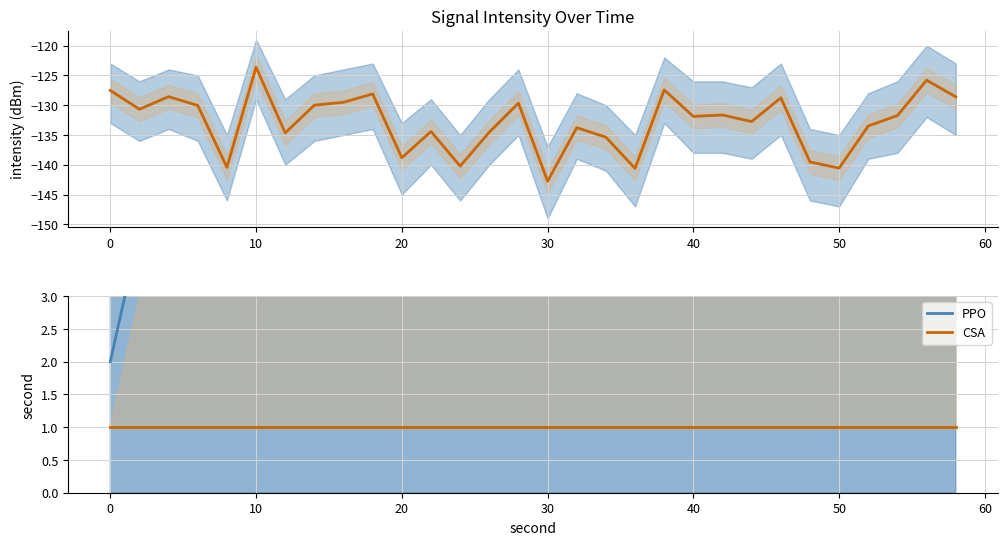

Does the chart display data point markers on the line(s)?

No